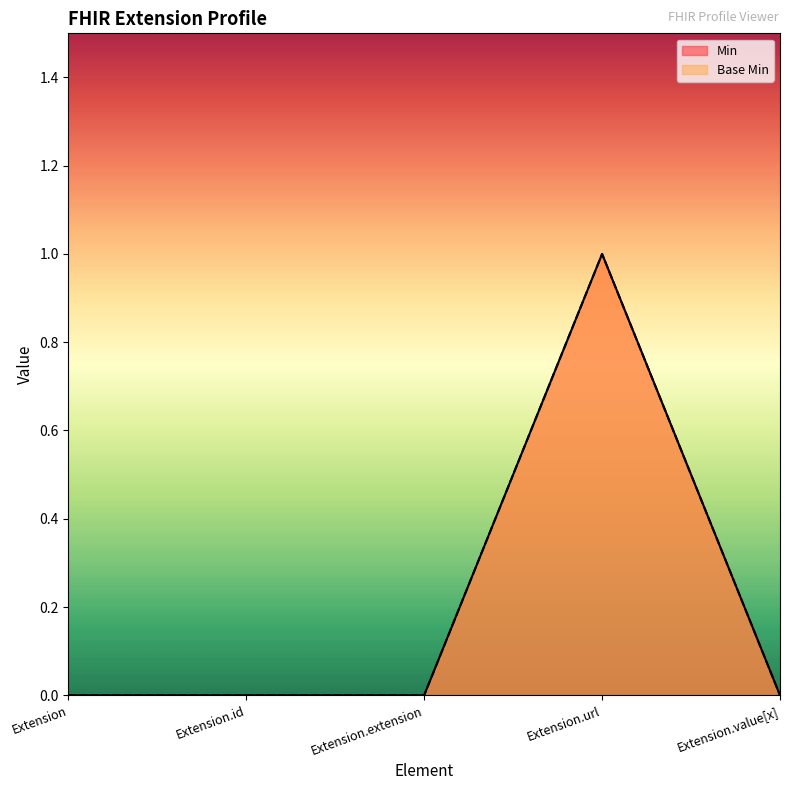

Does the chart have visible grid lines?

No